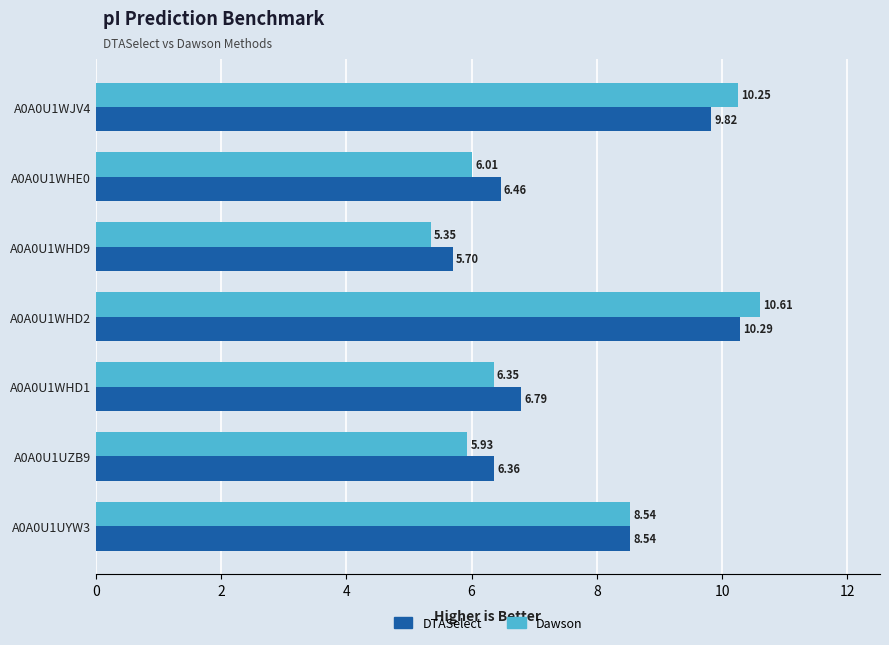

List the series in order of their peak value, lowest first.

DTASelect, Dawson